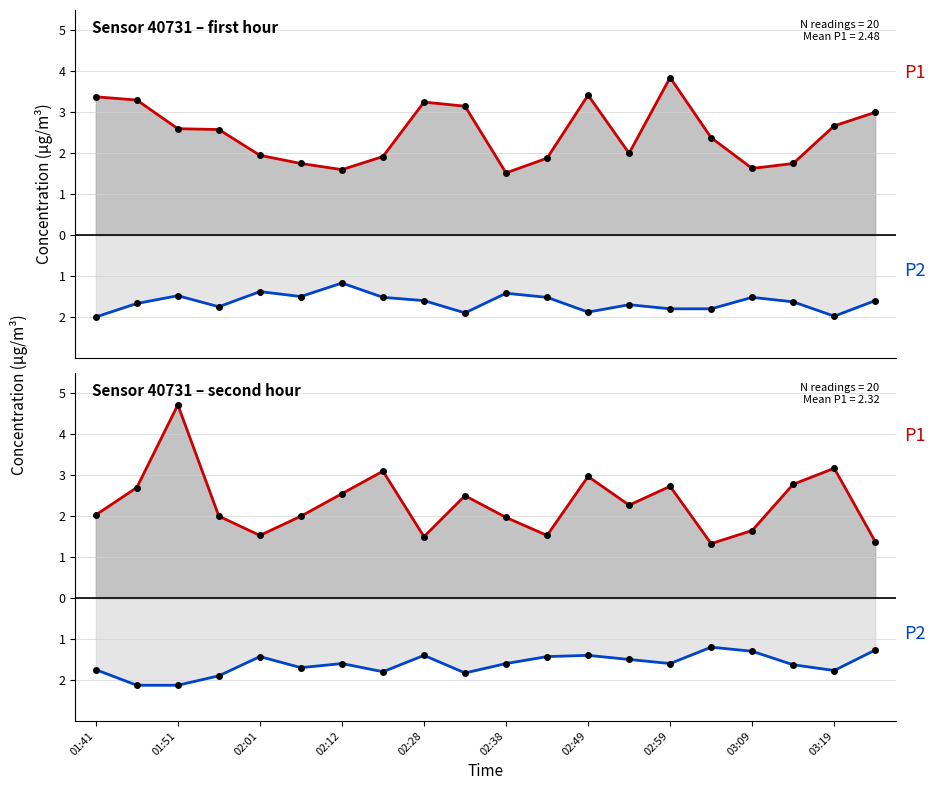

True or false: P2 (PM2.5) and P1 (PM10) cross at least once.

False